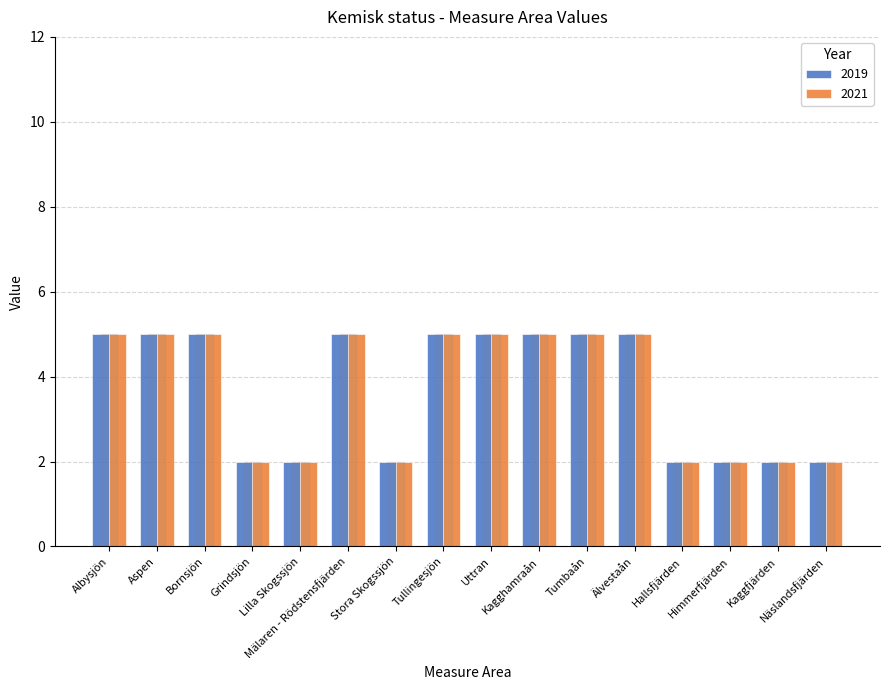

What is the label of the 9th bar from the left?

Uttran